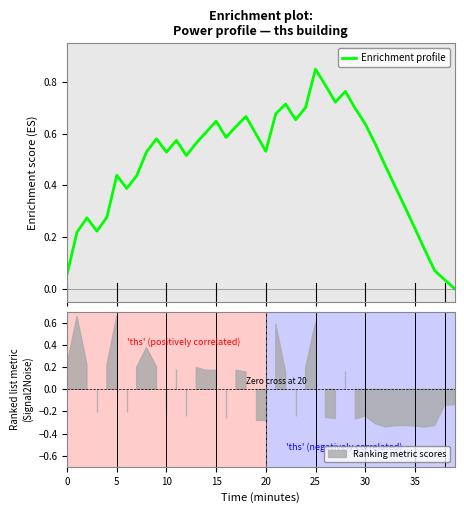

How many lines are shown in the chart?

1